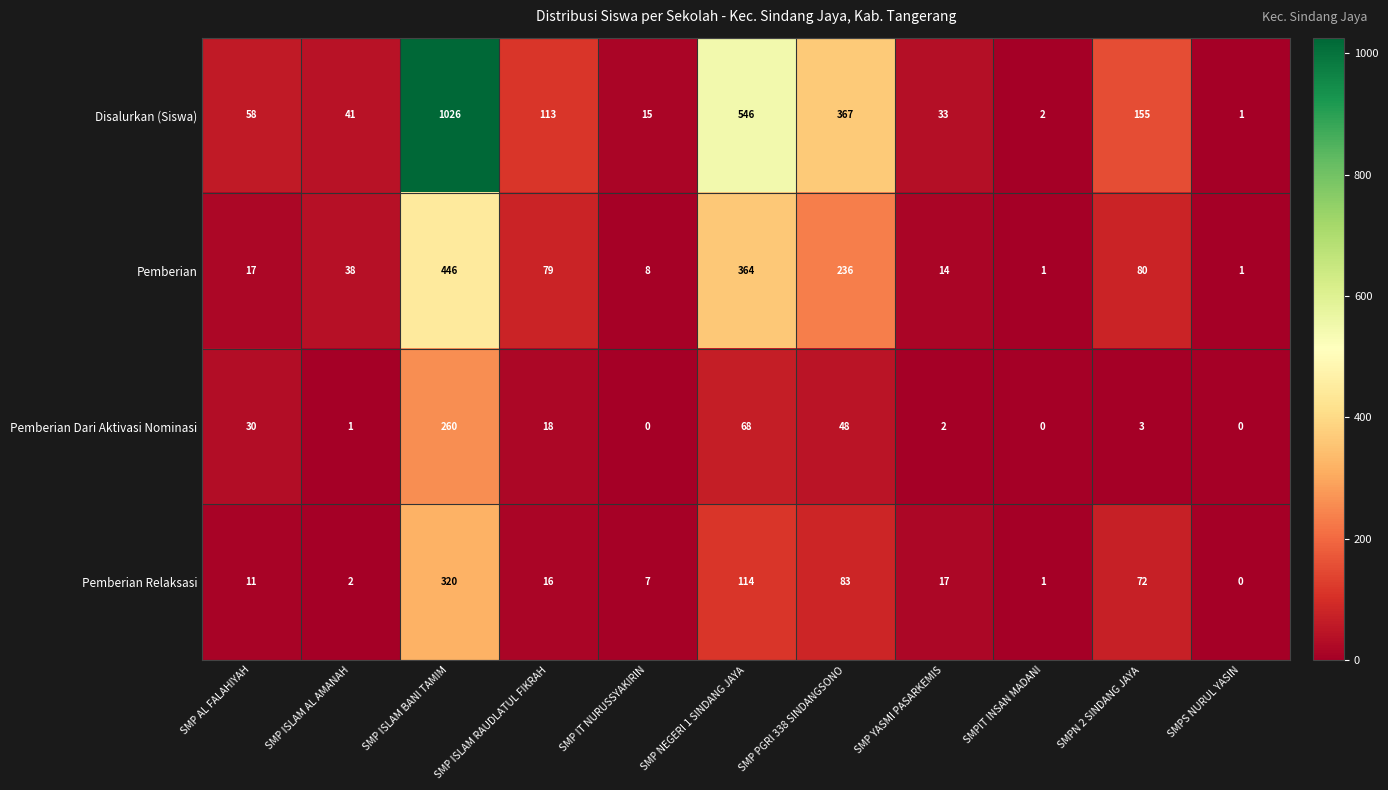

At which category is the sum across all series the highest?

SMP ISLAM BANI TAMIM